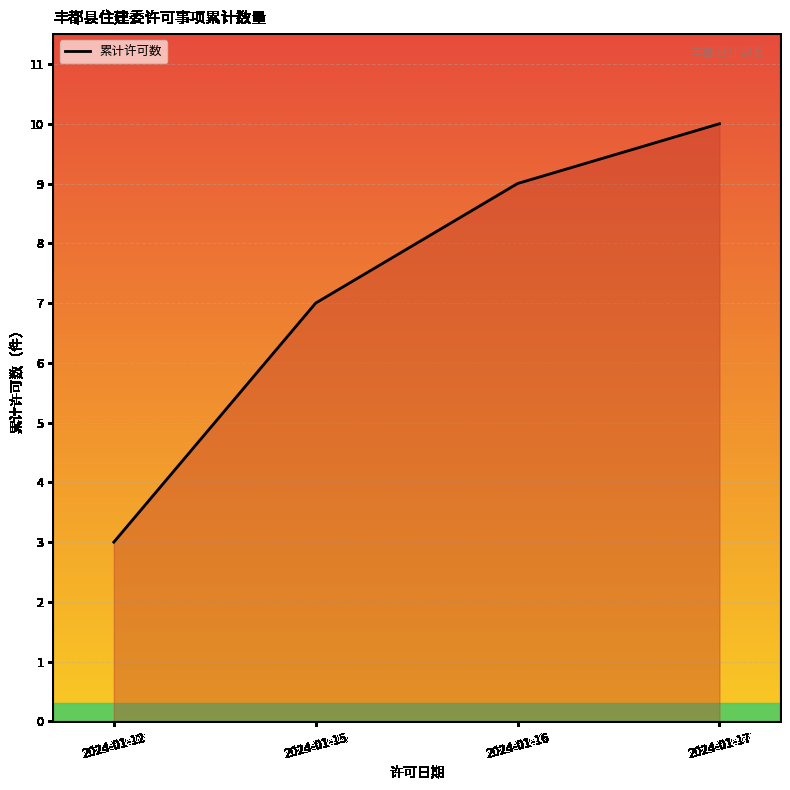

List the labels in order of value, smallest first.

2024-01-12, 2024-01-15, 2024-01-16, 2024-01-17